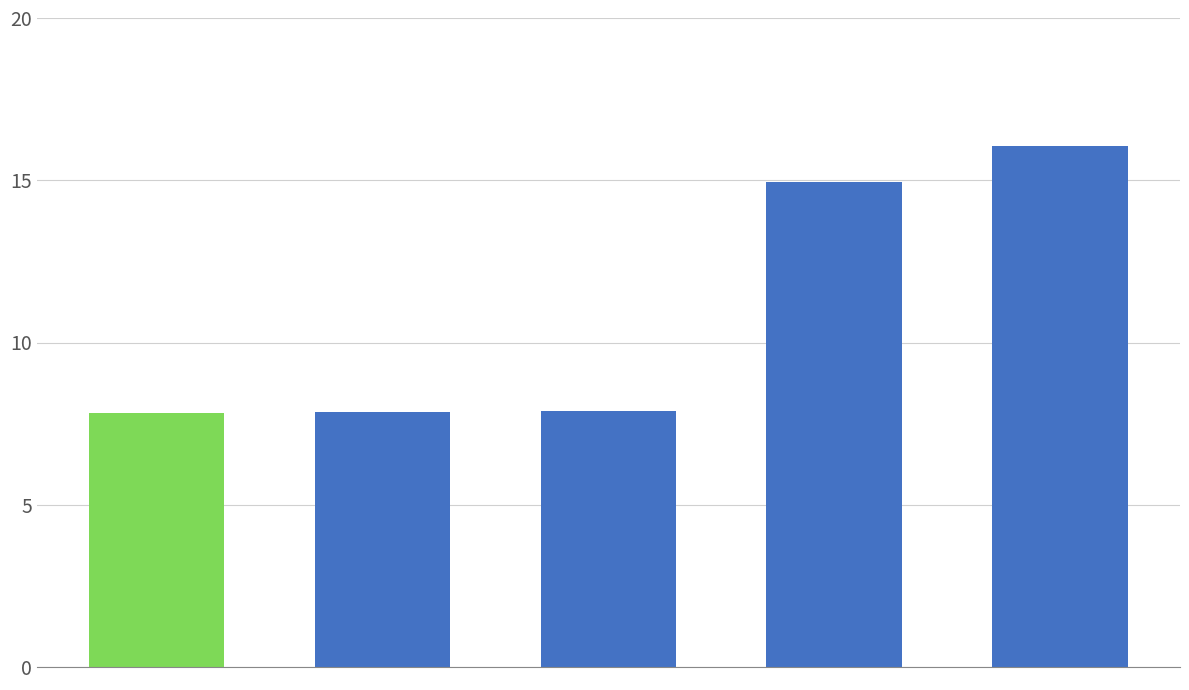

What is the value of the 4th bar from the left?

15.0